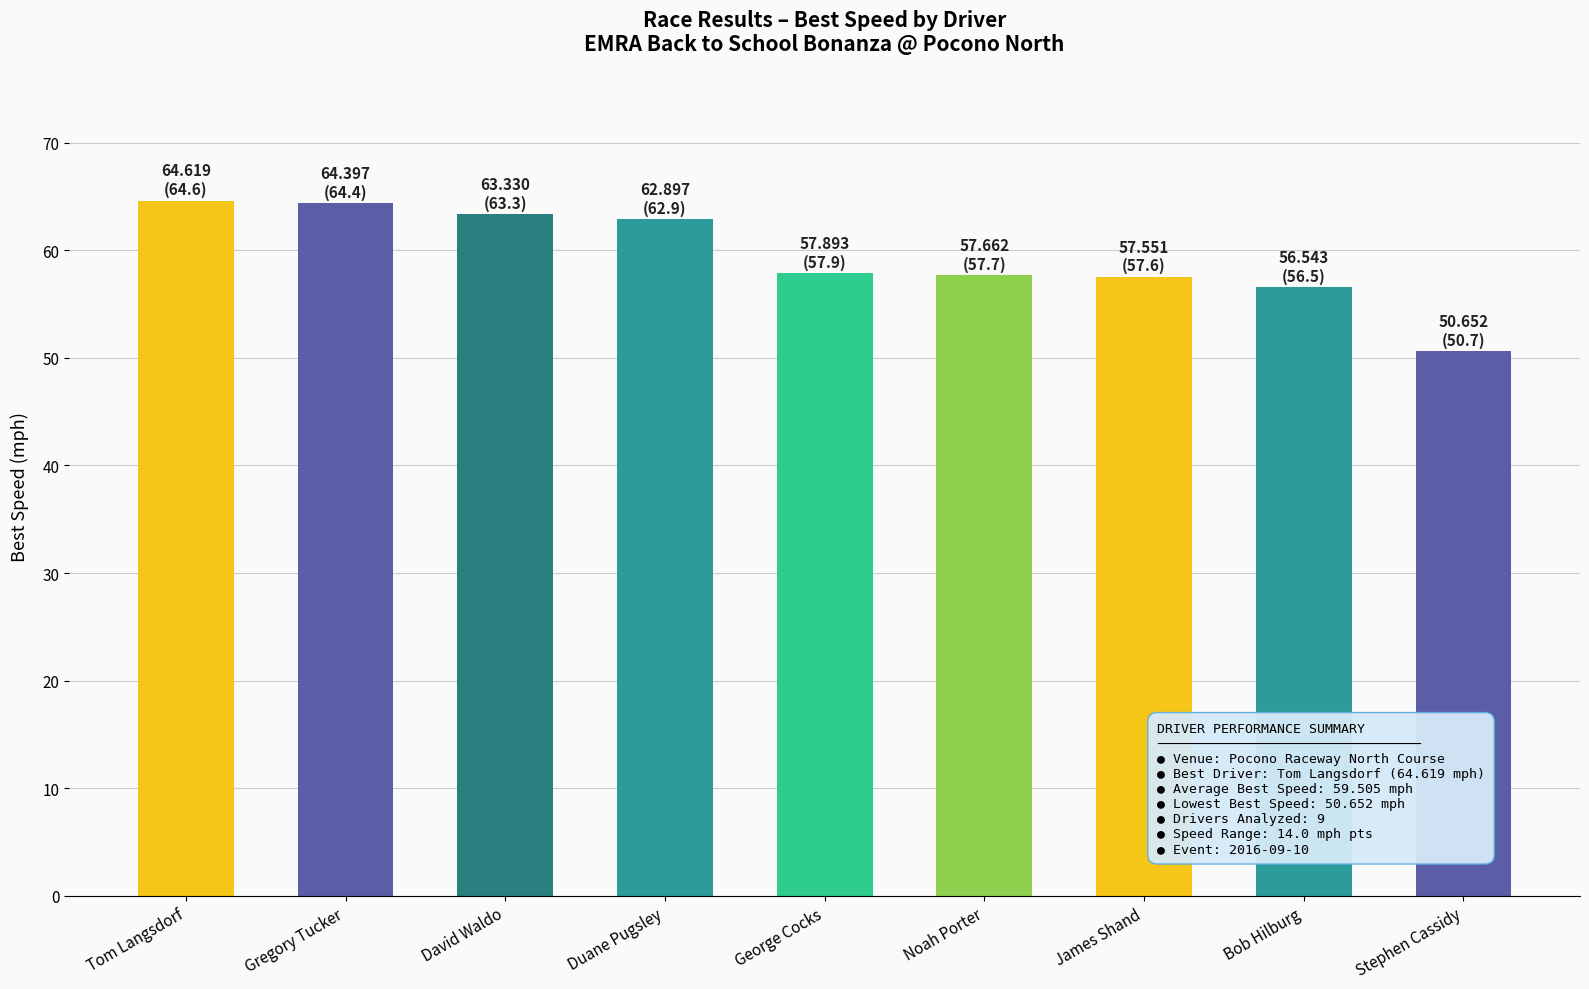

Is it true that the value at Gregory Tucker is 64.4?

True